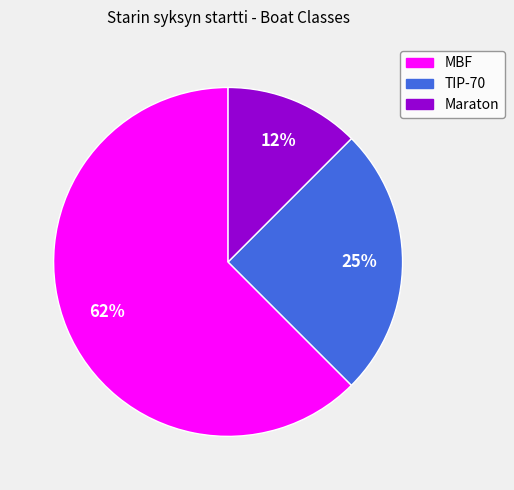

What percentage is the TIP-70 slice, to the nearest percent?

25%